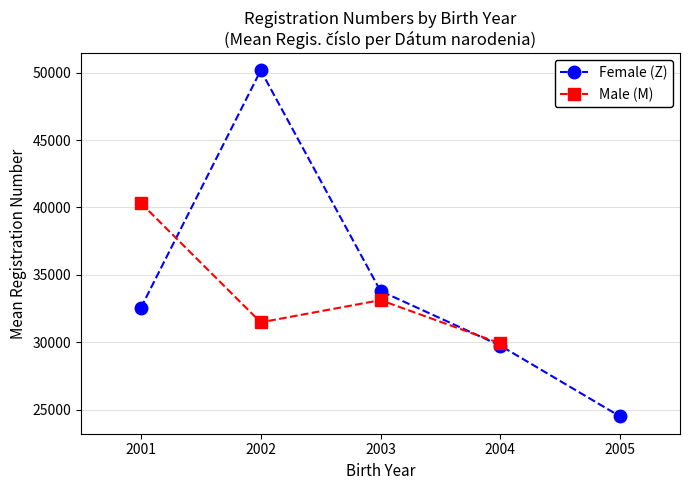

Between 2001 and 2003, which series saw the biggest shift?

Male (M)